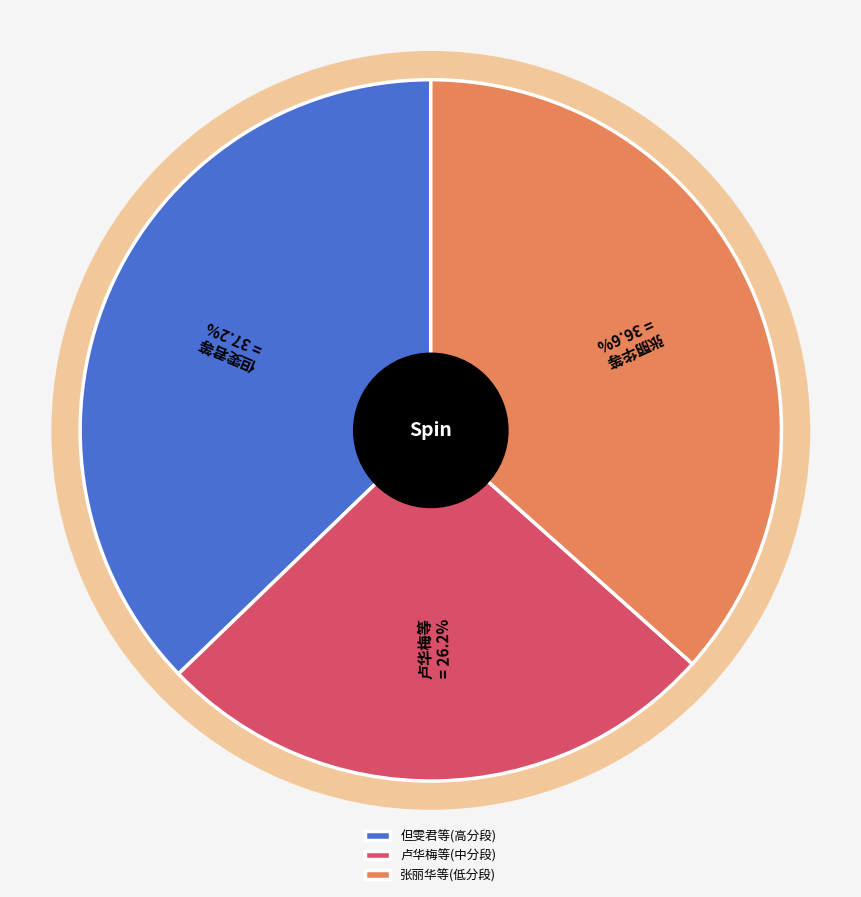

Does 宋志春 account for over 50% of the chart?

No